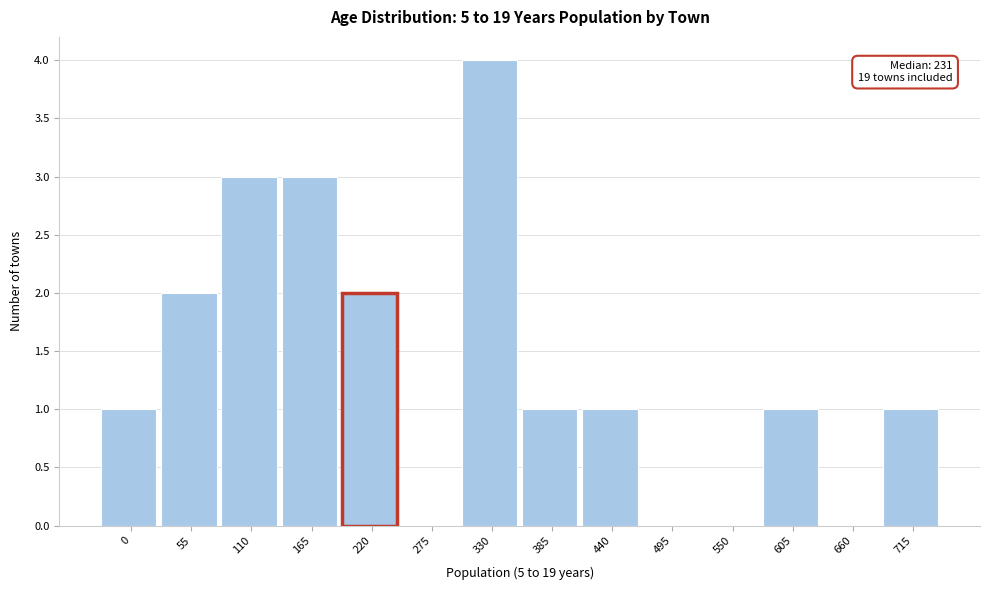

Reading left to right, transcribe all the data shown in this chart.

0=1	55=2	110=3	165=3	220=2	275=0	330=4	385=1	440=1	495=0	550=0	605=1	660=0	715=1